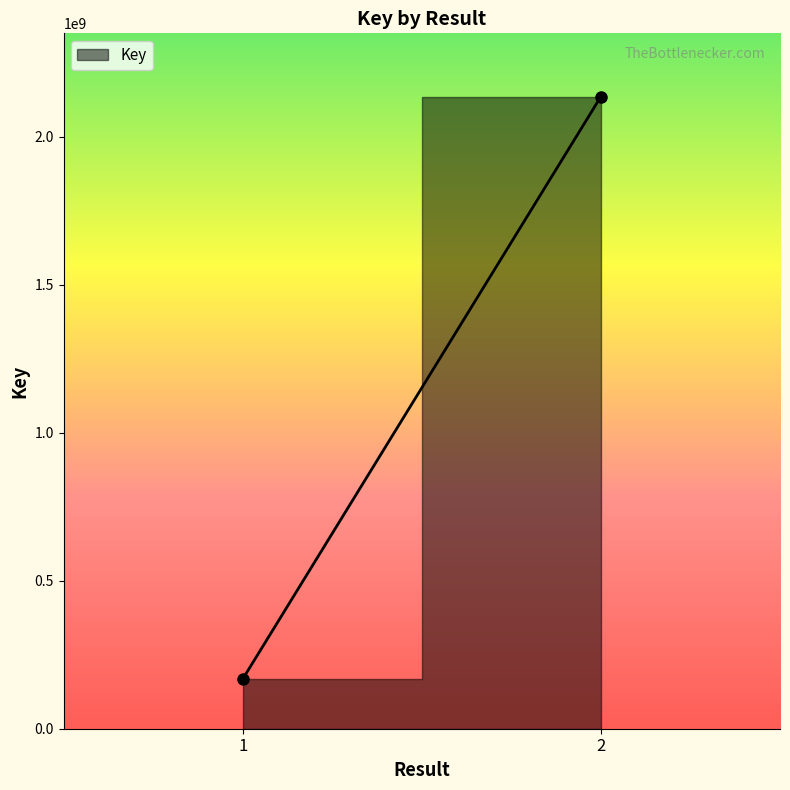

Rank the categories by value from highest to lowest.

2, 1